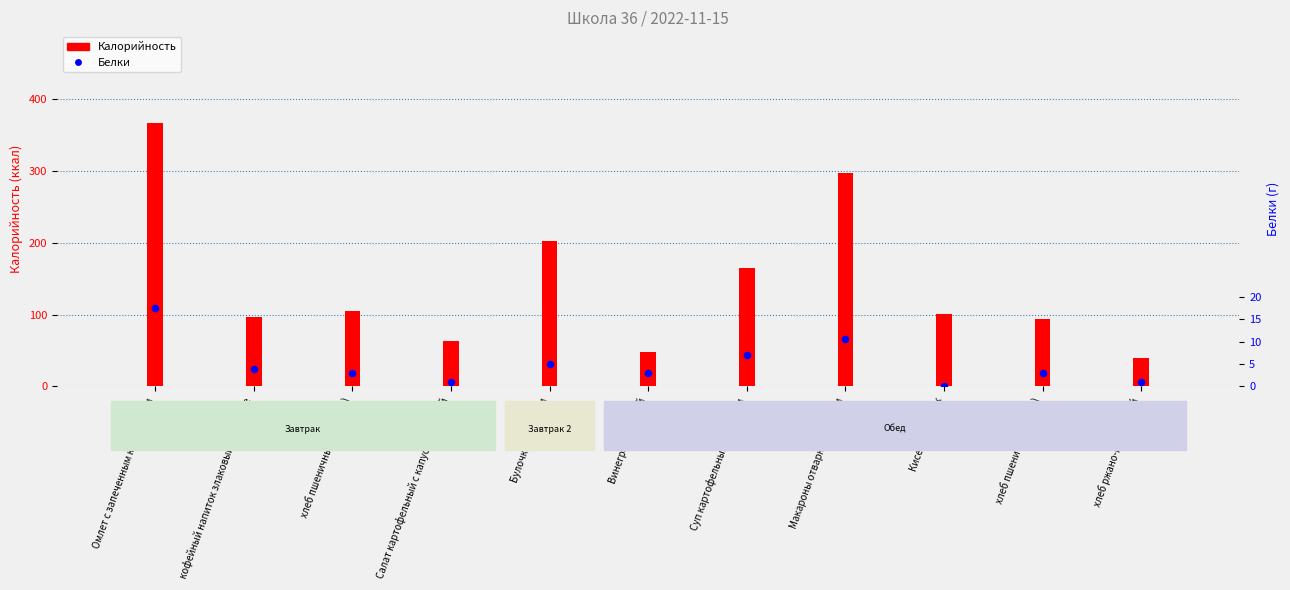

Is the value of Калорийность at хлеб пшеничный (завтрак) greater than the value of Белки at хлеб пшеничный (завтрак)?

Yes